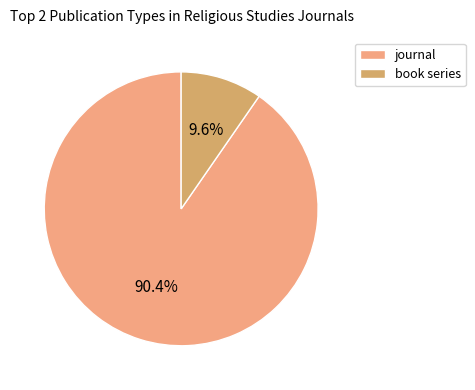

Approximately how many times larger is the value at journal compared to book series?

9.4